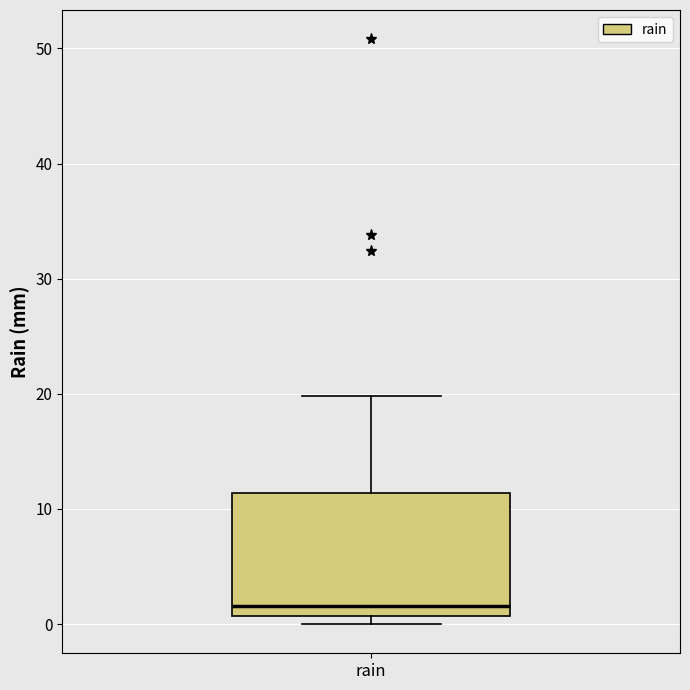

Read this box plot against the y-axis: the position of the median line, the range covered by the box, and the ends of both whiskers. The values are not printed on the chart, so give them approximately, as read against the axis.

median 2, box 1 to 11, whiskers 0 to 20